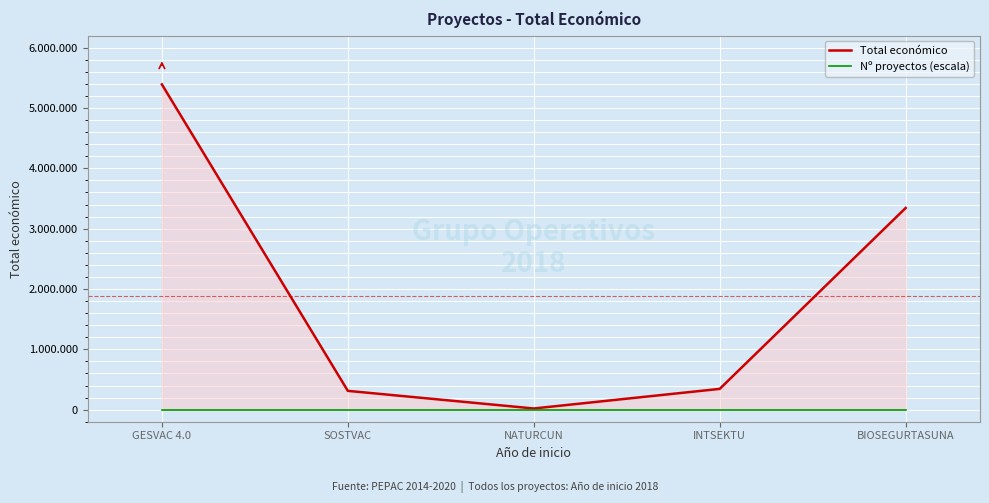

True or false: Total económico and Nº proyectos (escala) intersect in this chart.

False